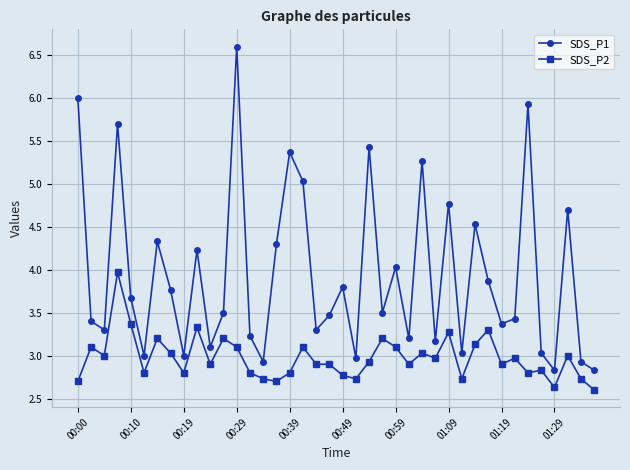

In SDS_P1, how many points are higher than both neighbors (excluding endpoints)?

13